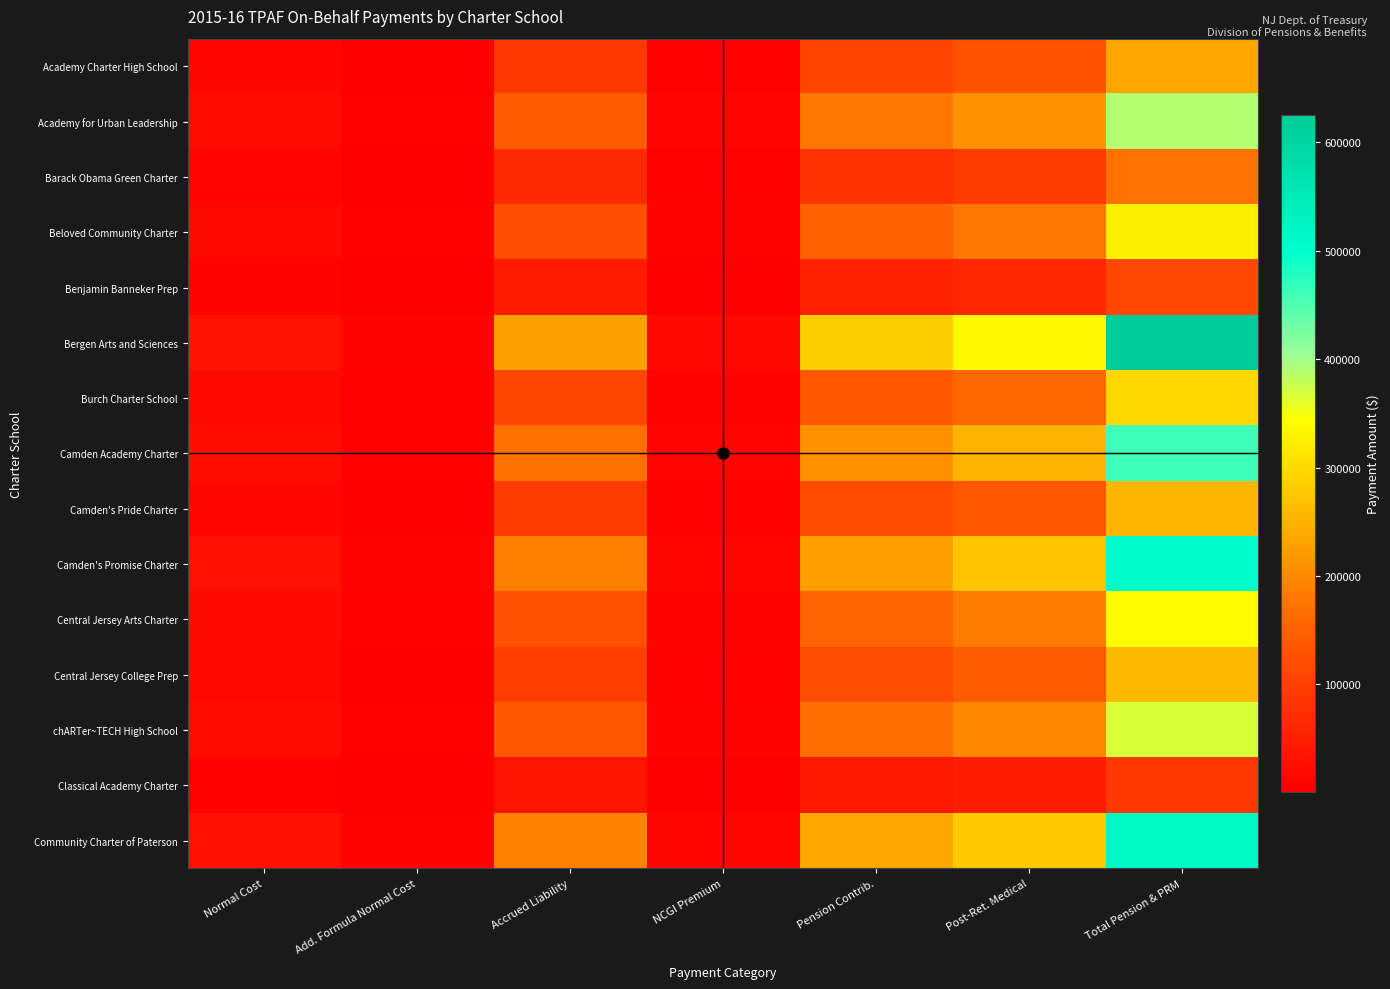

Which series has the largest range (max minus min)?

Bergen Arts and Sciences